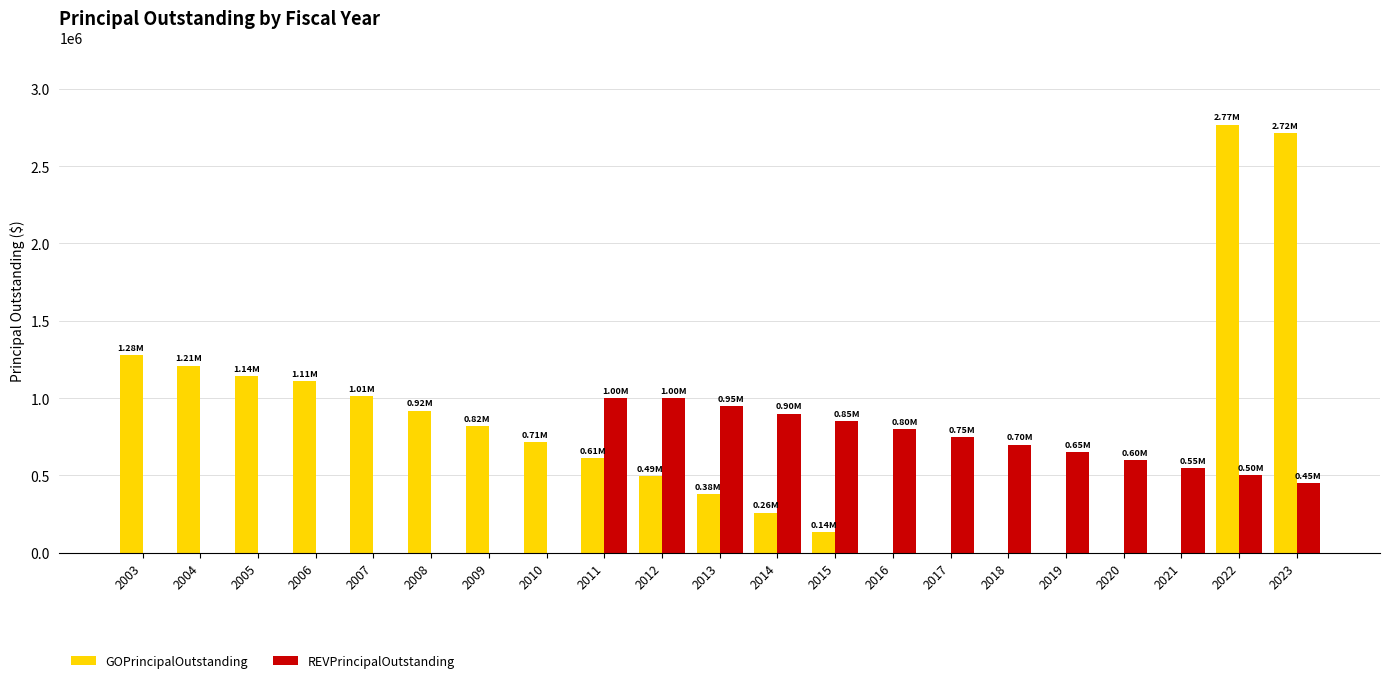

Reading right to left, what are all the values shown in this chart?

GOPrincipalOutstanding: 2716000	2768000	0	0	0	0	0	0	135000	260000	380000	495000	610000	715000	820000	920000	1015000	1110000	1140000	1210000	1280000
REVPrincipalOutstanding: 450000	500000	550000	600000	650000	700000	750000	800000	850000	900000	950000	1000000	1000000	0	0	0	0	0	0	0	0